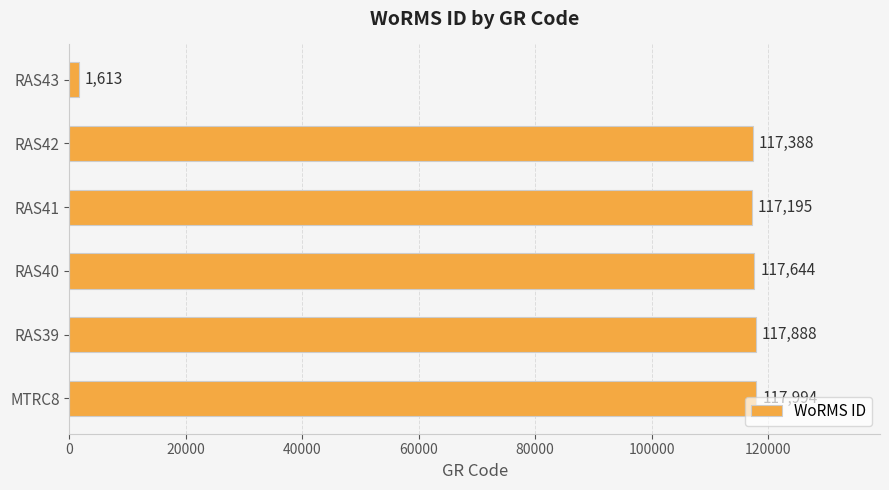

What is the sum of all values?

589722